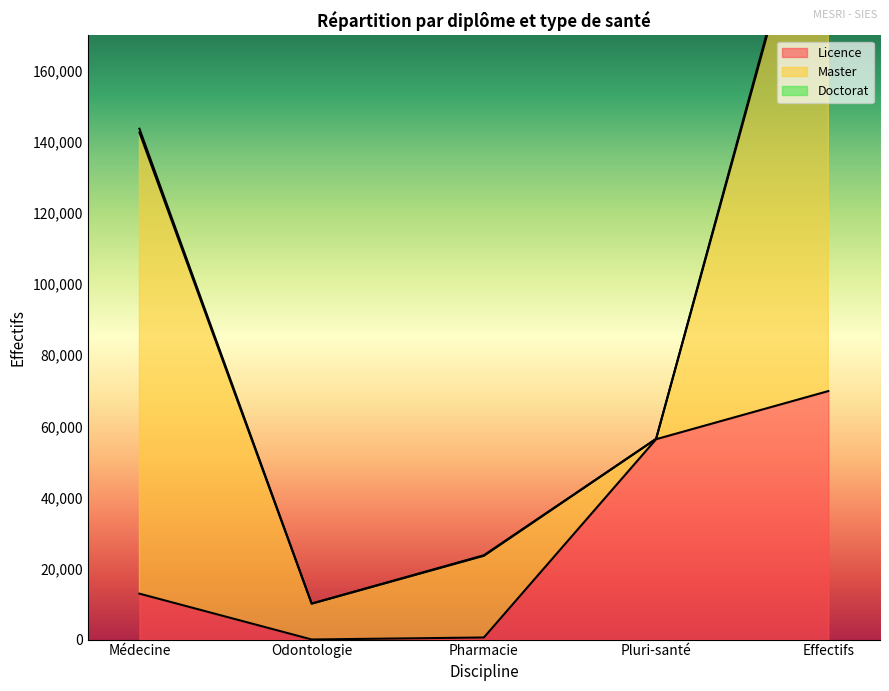

Reading left to right, what are all the values shown in this chart?

Licence: Médecine=12924	Odontologie=28	Pharmacie=593	Pluri-santé=56387	Effectifs=69932
Master: Médecine=129751	Odontologie=10078	Pharmacie=22981	Pluri-santé=97	Effectifs=162907
Doctorat: Médecine=1071	Odontologie=31	Pharmacie=164	Pluri-santé=4	Effectifs=1270